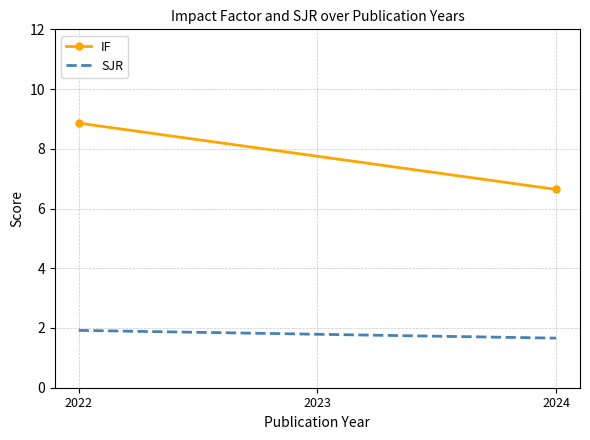

Between 2022 and 2024, which is larger?

2022